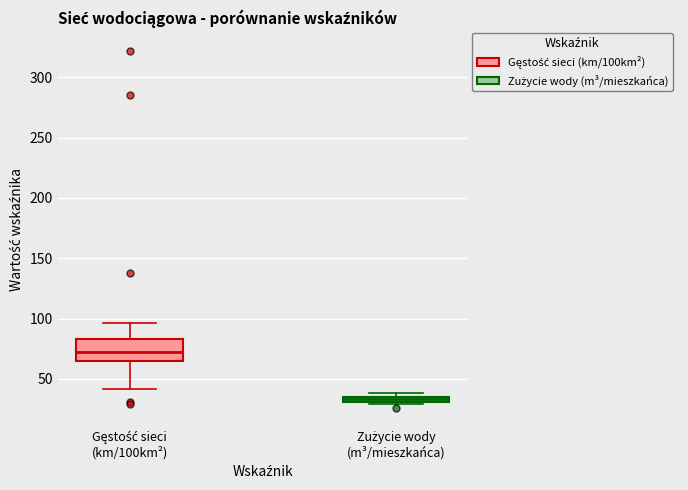

Where is the lower edge of the box for Zużycie wody (m³/mieszkańca) on the y-axis? The values are not printed on the chart, so give them approximately, as read against the axis.

30